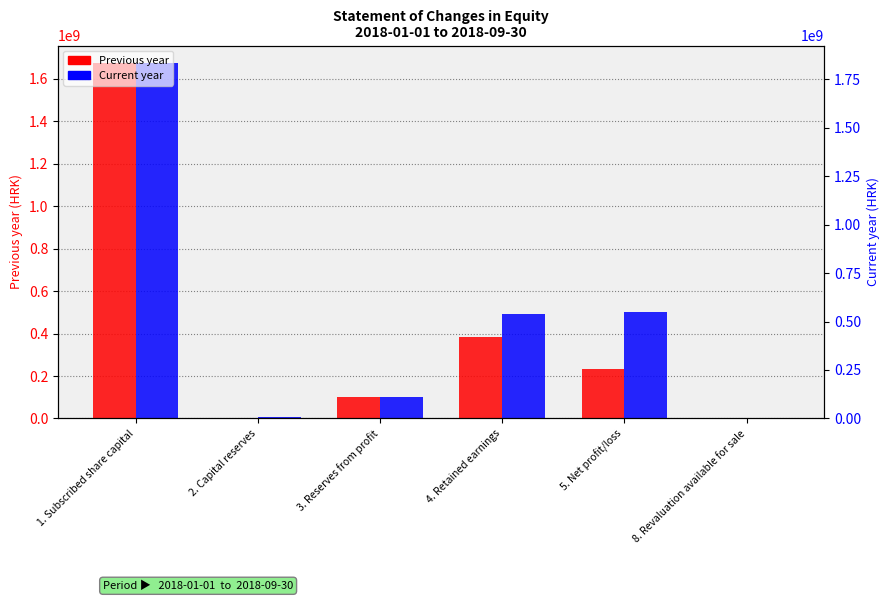

At 5. Net profit/loss, list the series in order from smallest to largest.

Previous year, Current year